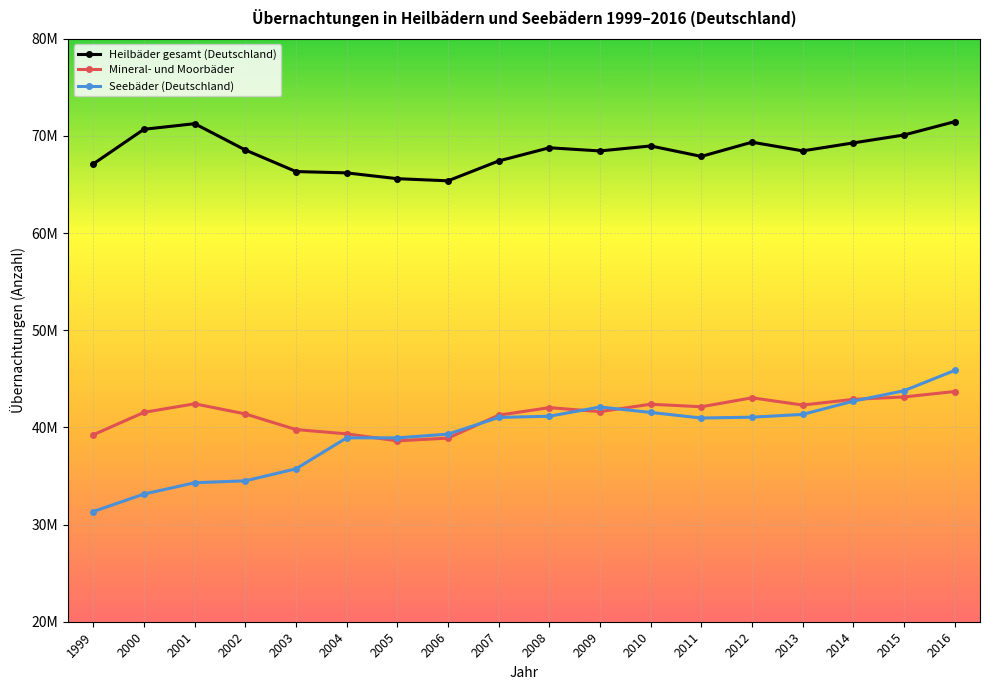

Does the chart have visible grid lines?

Yes